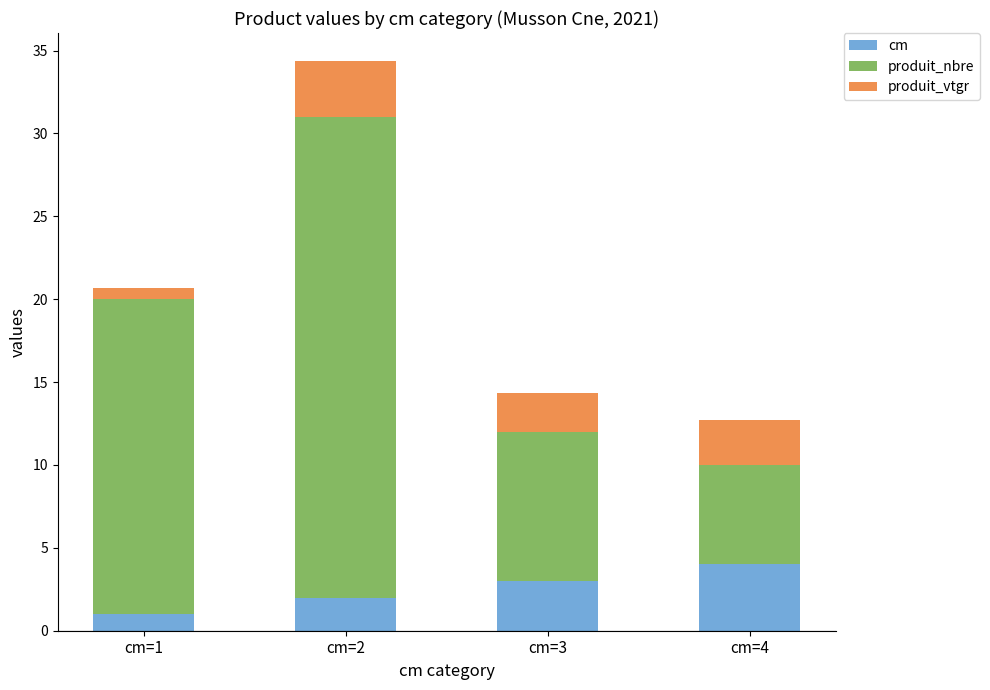

Reading left to right, transcribe the values for cm.

cm=1=1.0	cm=2=2.0	cm=3=3.0	cm=4=4.0